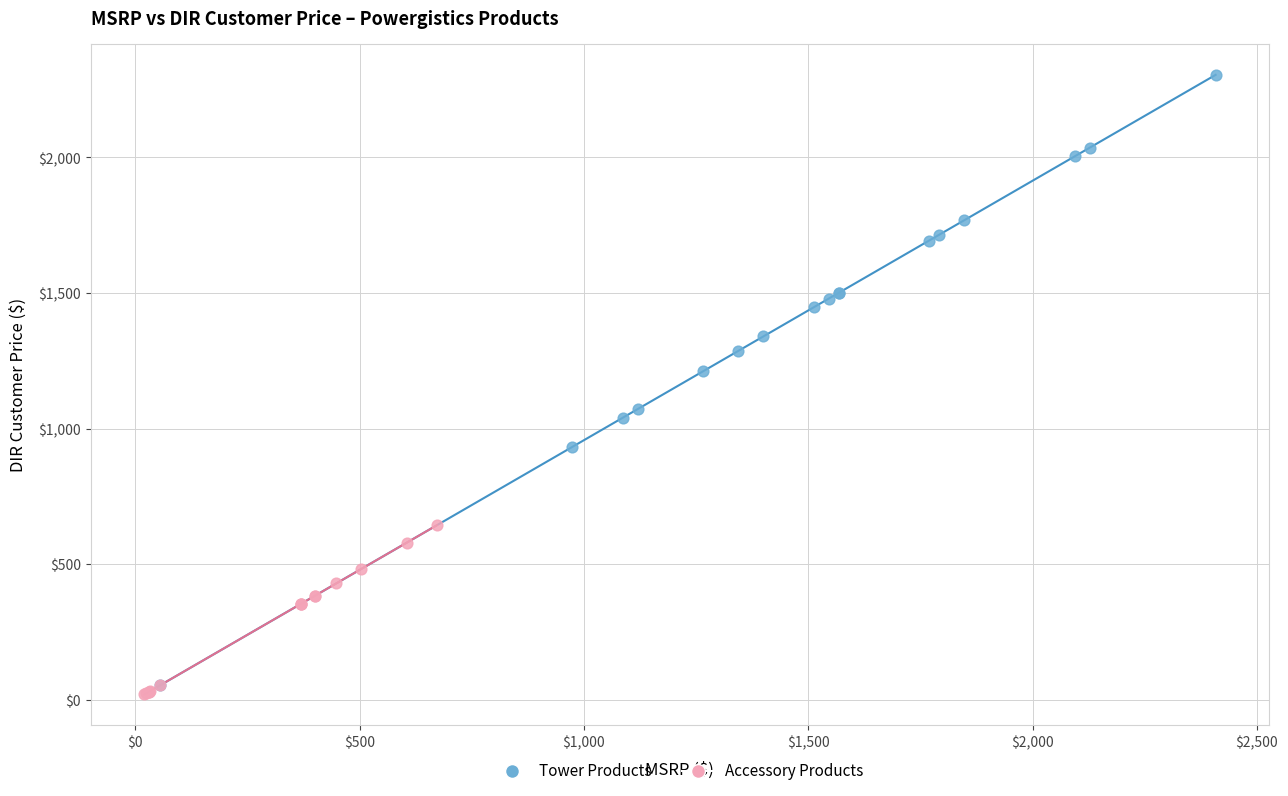

Which series reaches the maximum Y coordinate?

Tower Products